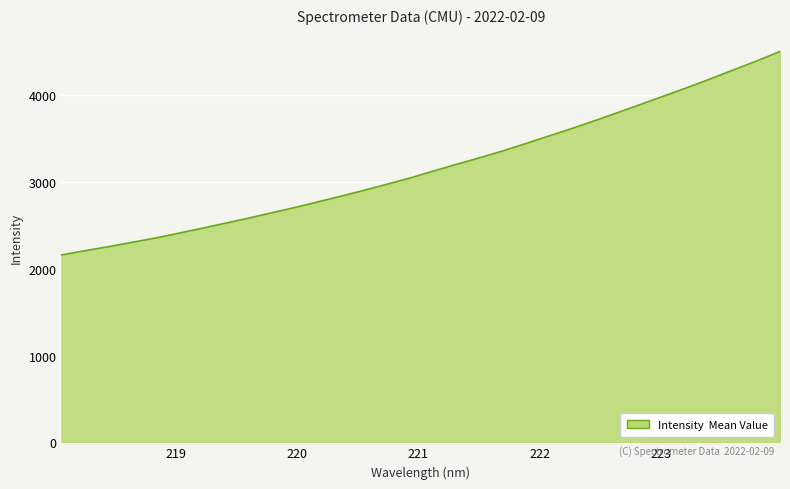

What is the difference between the maximum and minimum values?

2346.1